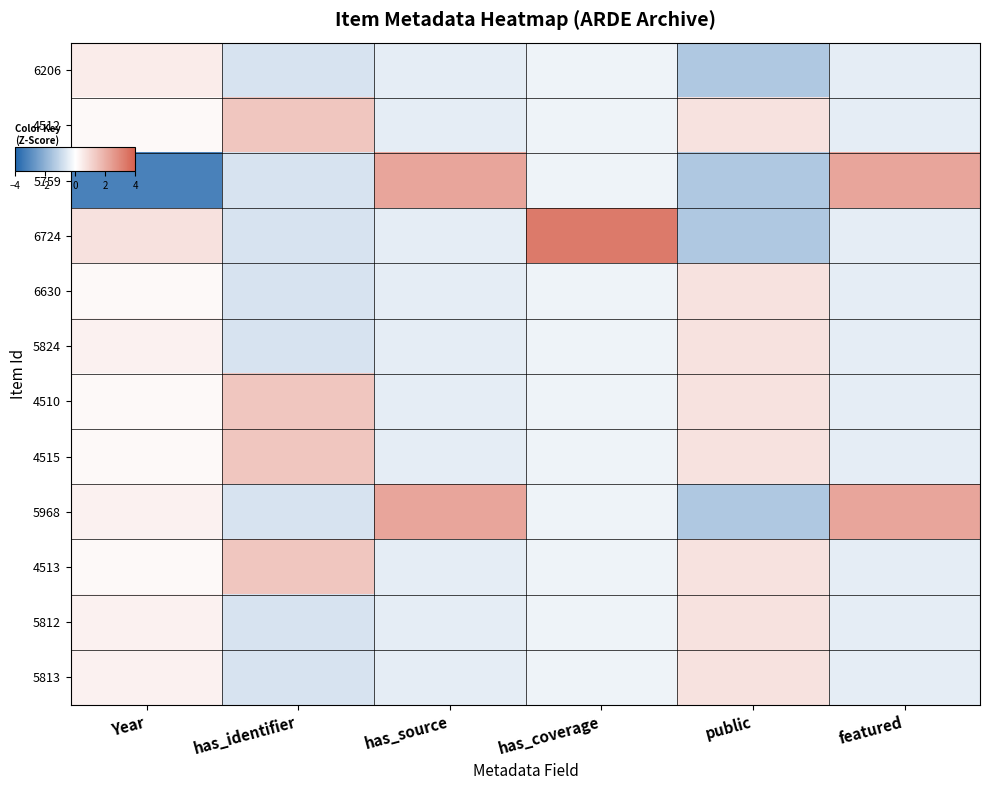

Reading left to right, transcribe all the data shown in this chart.

6206: Year=0.4	has_identifier=-0.7	has_source=-0.4	has_coverage=-0.3	public=-1.4	featured=-0.4
4512: Year=0.1	has_identifier=1.4	has_source=-0.4	has_coverage=-0.3	public=0.7	featured=-0.4
5759: Year=-3.3	has_identifier=-0.7	has_source=2.2	has_coverage=-0.3	public=-1.4	featured=2.2
6724: Year=0.7	has_identifier=-0.7	has_source=-0.4	has_coverage=3.3	public=-1.4	featured=-0.4
6630: Year=0.1	has_identifier=-0.7	has_source=-0.4	has_coverage=-0.3	public=0.7	featured=-0.4
5824: Year=0.3	has_identifier=-0.7	has_source=-0.4	has_coverage=-0.3	public=0.7	featured=-0.4
4510: Year=0.1	has_identifier=1.4	has_source=-0.4	has_coverage=-0.3	public=0.7	featured=-0.4
4515: Year=0.1	has_identifier=1.4	has_source=-0.4	has_coverage=-0.3	public=0.7	featured=-0.4
5968: Year=0.3	has_identifier=-0.7	has_source=2.2	has_coverage=-0.3	public=-1.4	featured=2.2
4513: Year=0.1	has_identifier=1.4	has_source=-0.4	has_coverage=-0.3	public=0.7	featured=-0.4
5812: Year=0.3	has_identifier=-0.7	has_source=-0.4	has_coverage=-0.3	public=0.7	featured=-0.4
5813: Year=0.3	has_identifier=-0.7	has_source=-0.4	has_coverage=-0.3	public=0.7	featured=-0.4